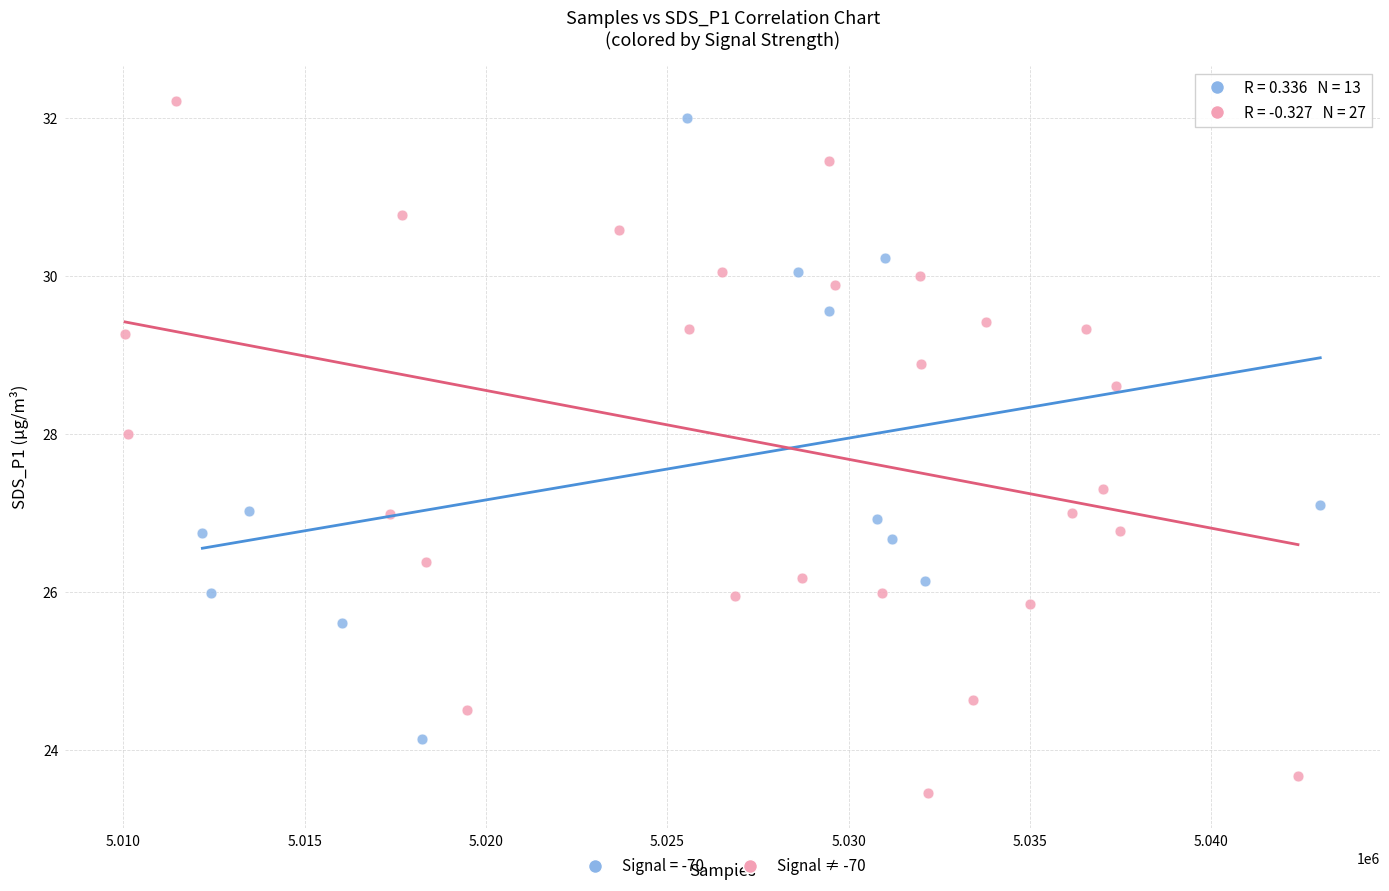

Which series reaches the minimum Y coordinate?

Signal ≠ -70